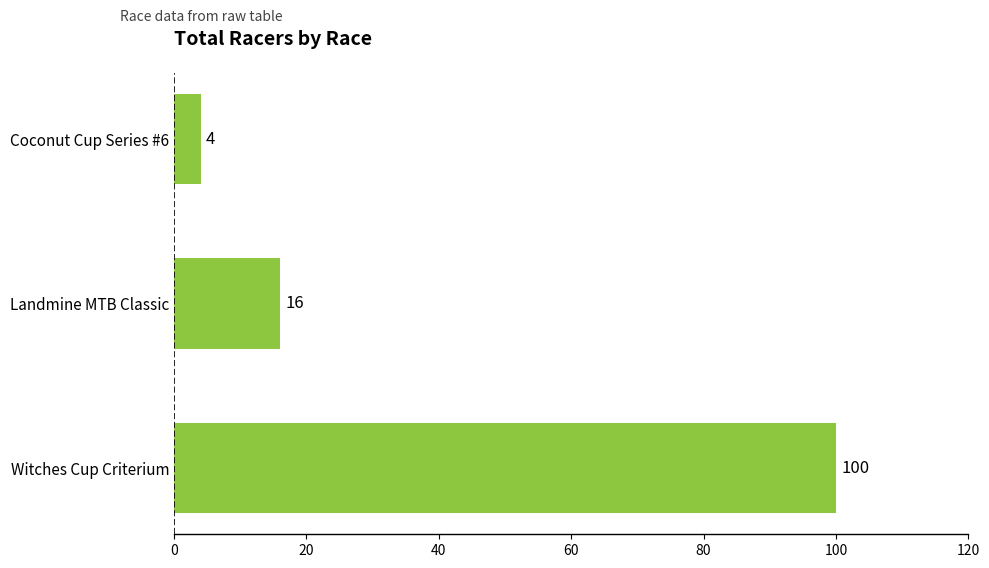

Reading top to bottom, extract all data points from this chart.

Coconut Cup Series #6=4	Landmine MTB Classic=16	Witches Cup Criterium=100